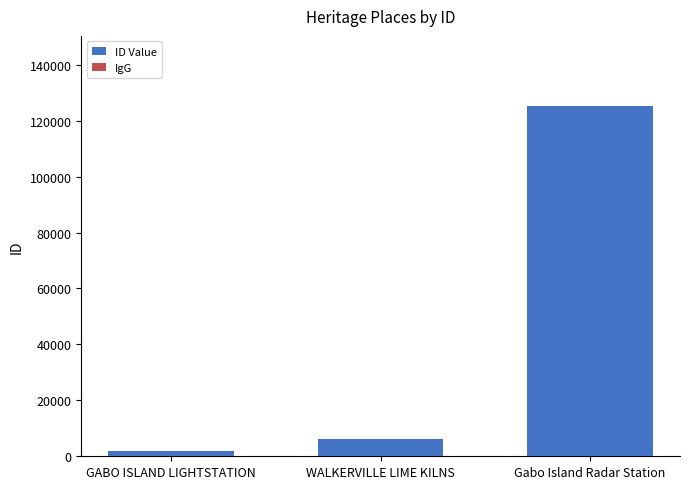

Is it true that IgG equals 8 at Gabo Island Radar Station?

False